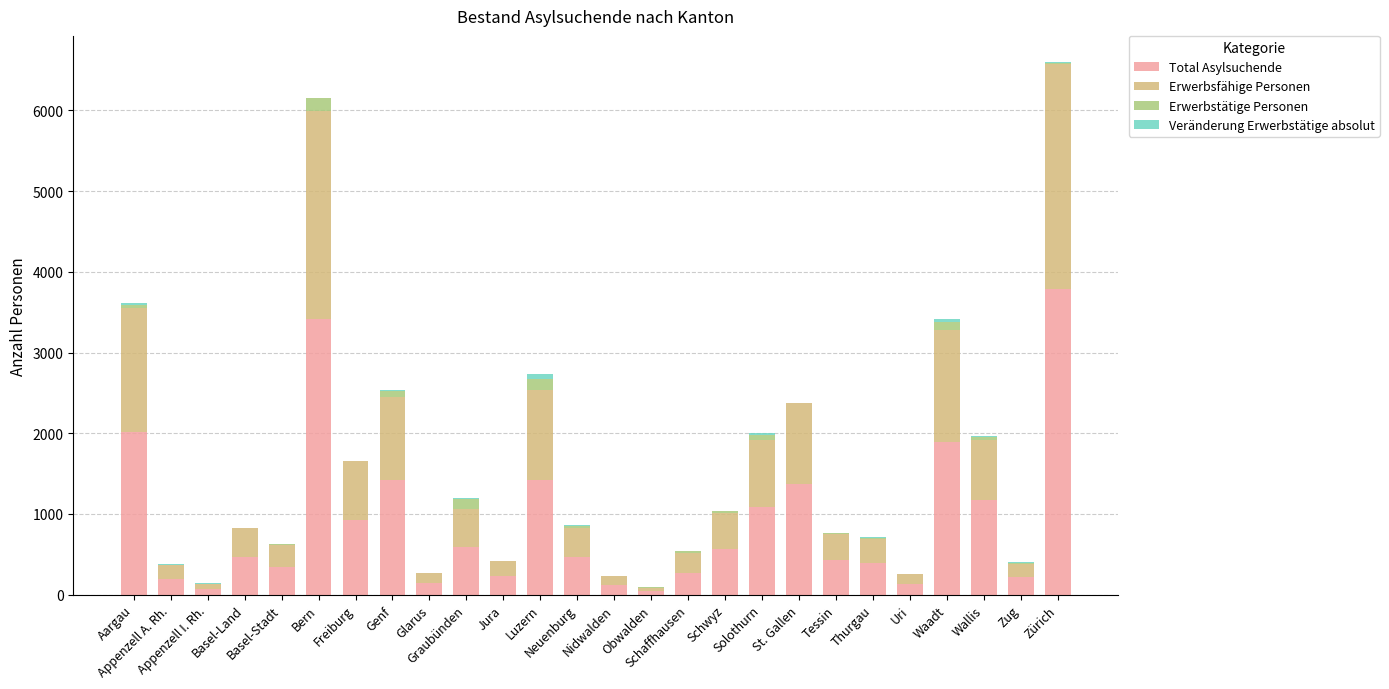

What is the maximum value for Total Asylsuchende?

3793